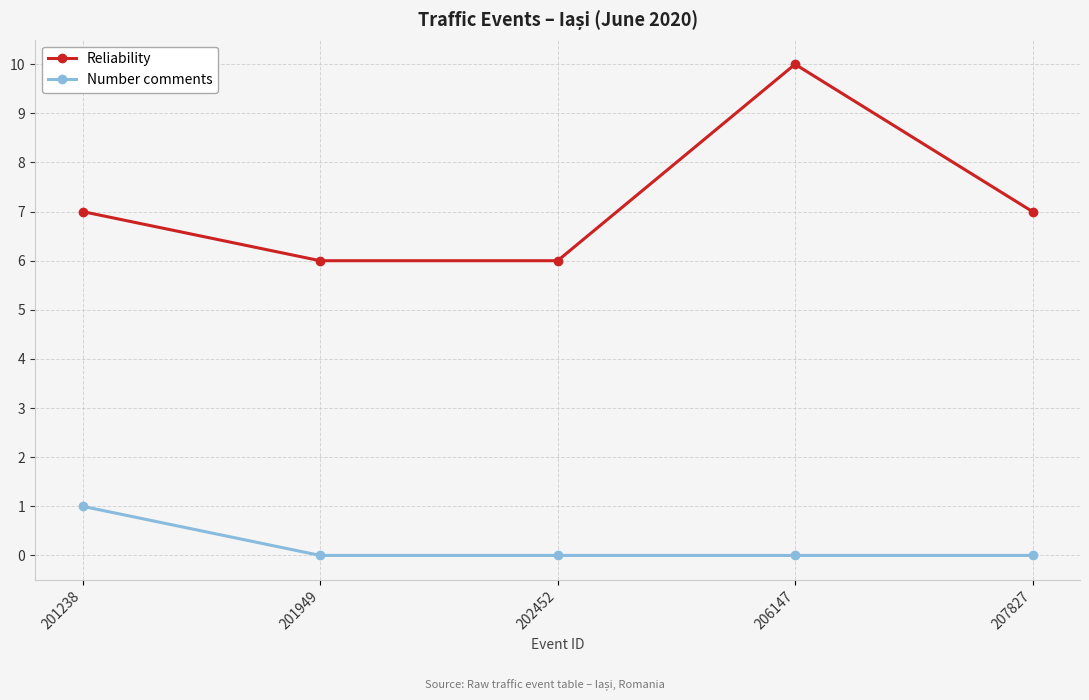

True or false: Number comments and Reliability intersect in this chart.

False